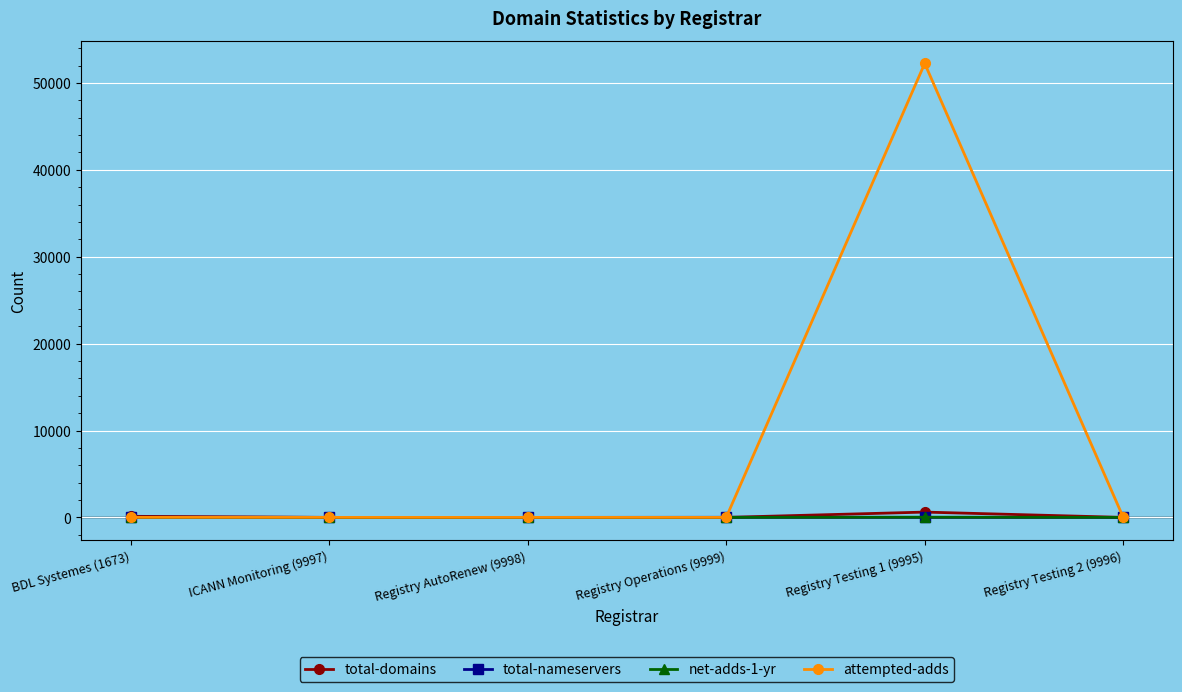

What is the sum of all attempted-adds values?

52250